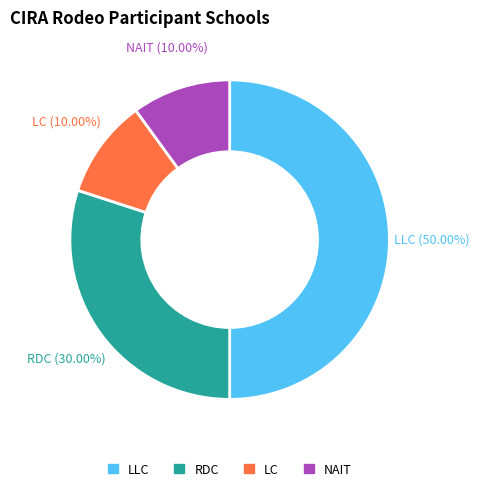

How many segments does this pie chart have?

4